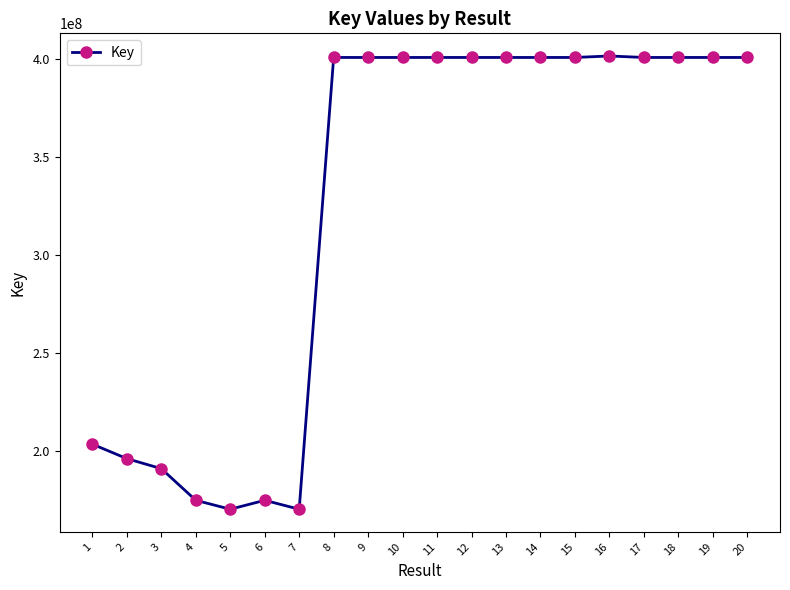

Is it true that the value at 7 is 107486371?

False